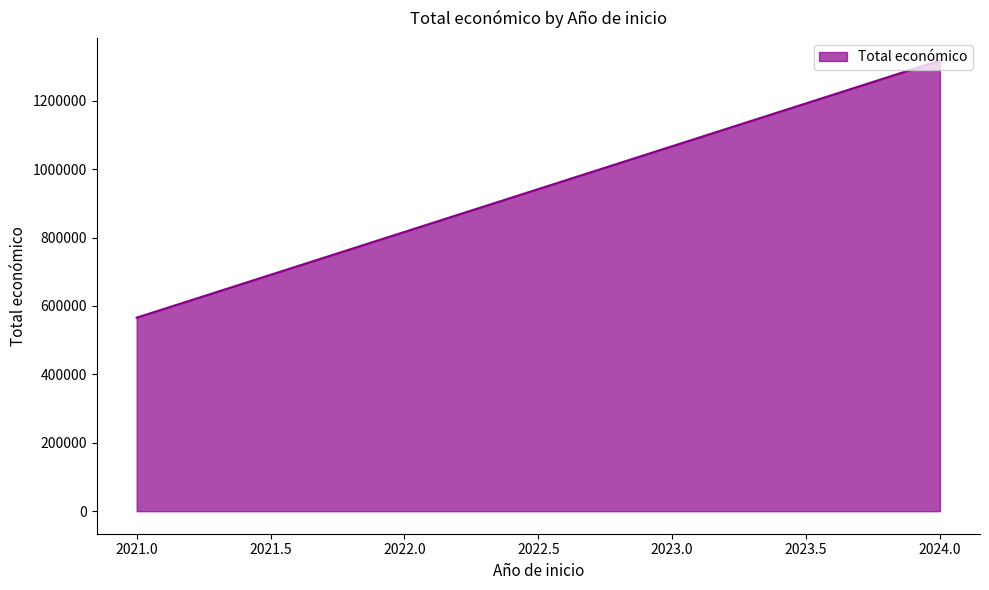

Reading left to right, list all the values displayed in this chart.

2021.0=565872	2024.0=1317651